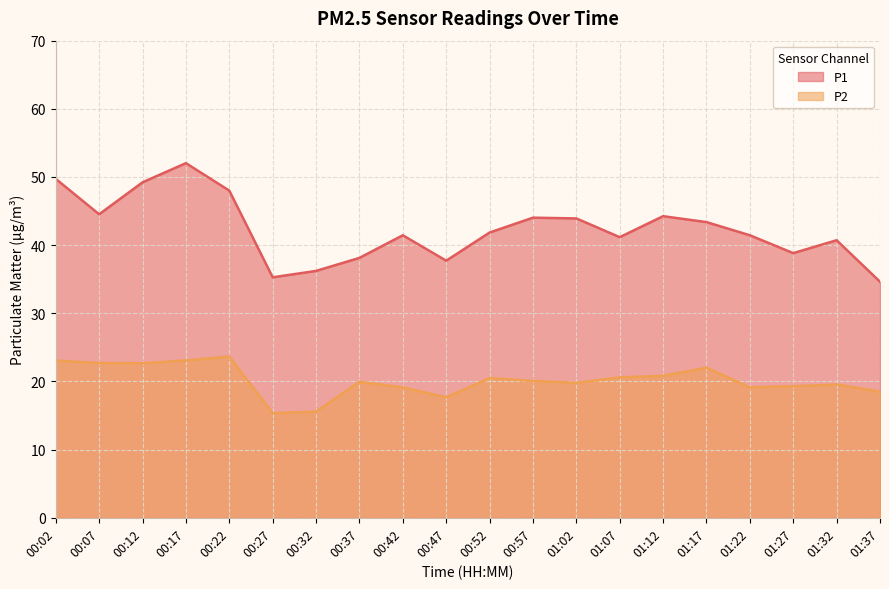

Rank the series by their average value, from lowest to highest.

P2, P1